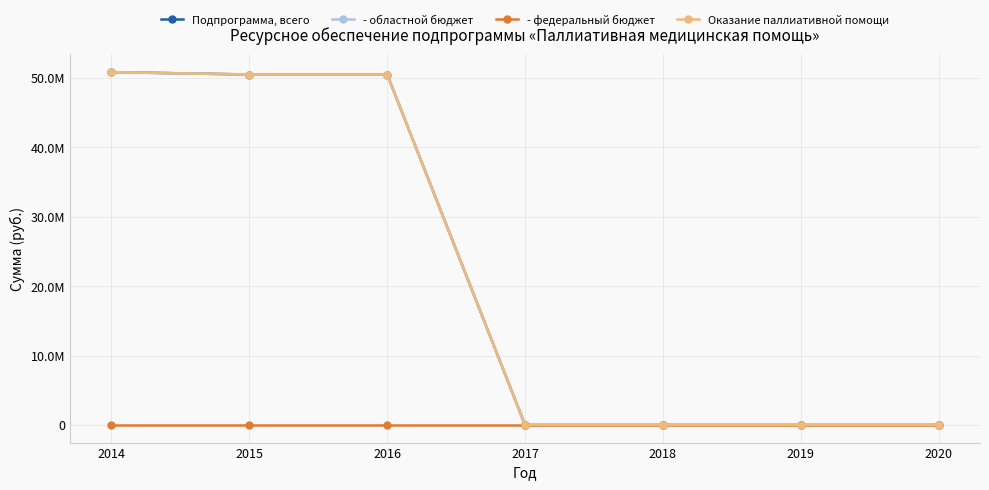

What is the difference between the maximum and minimum values in the - областной бюджет series?

50851700.0